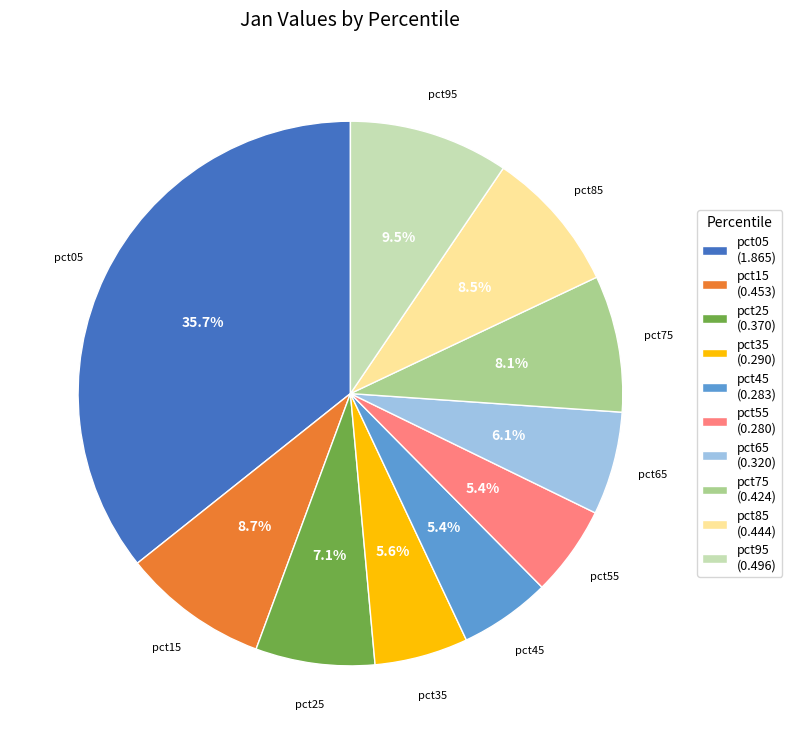

What is the total percentage of pct45 and pct15?

14.1%